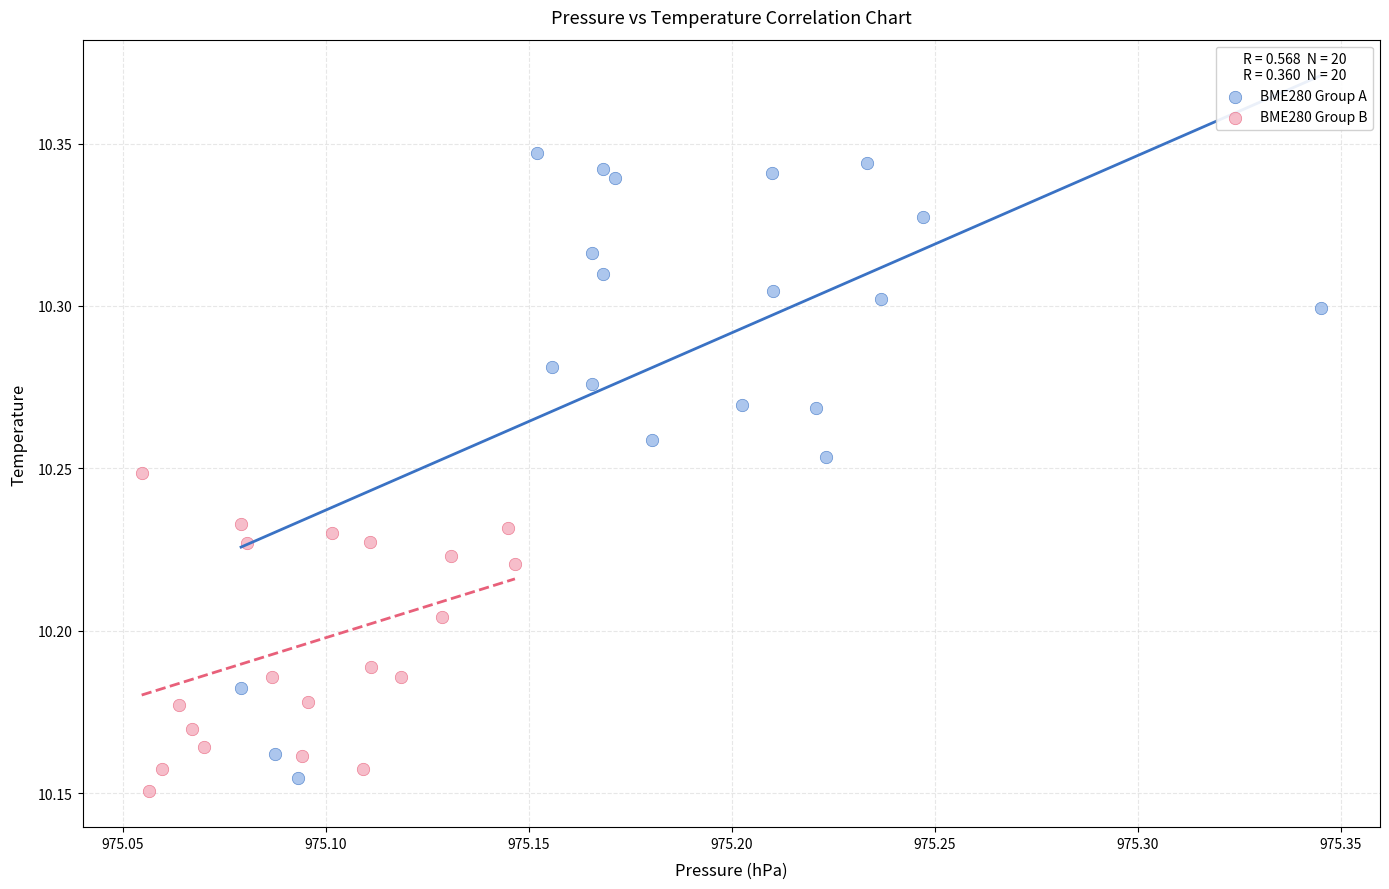

Which series reaches the maximum Y coordinate?

BME280 Group A